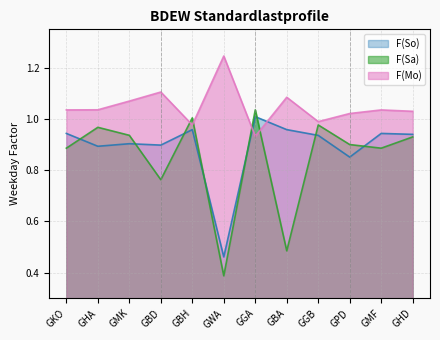

Which has a higher value, GBA or GMF?

GBA